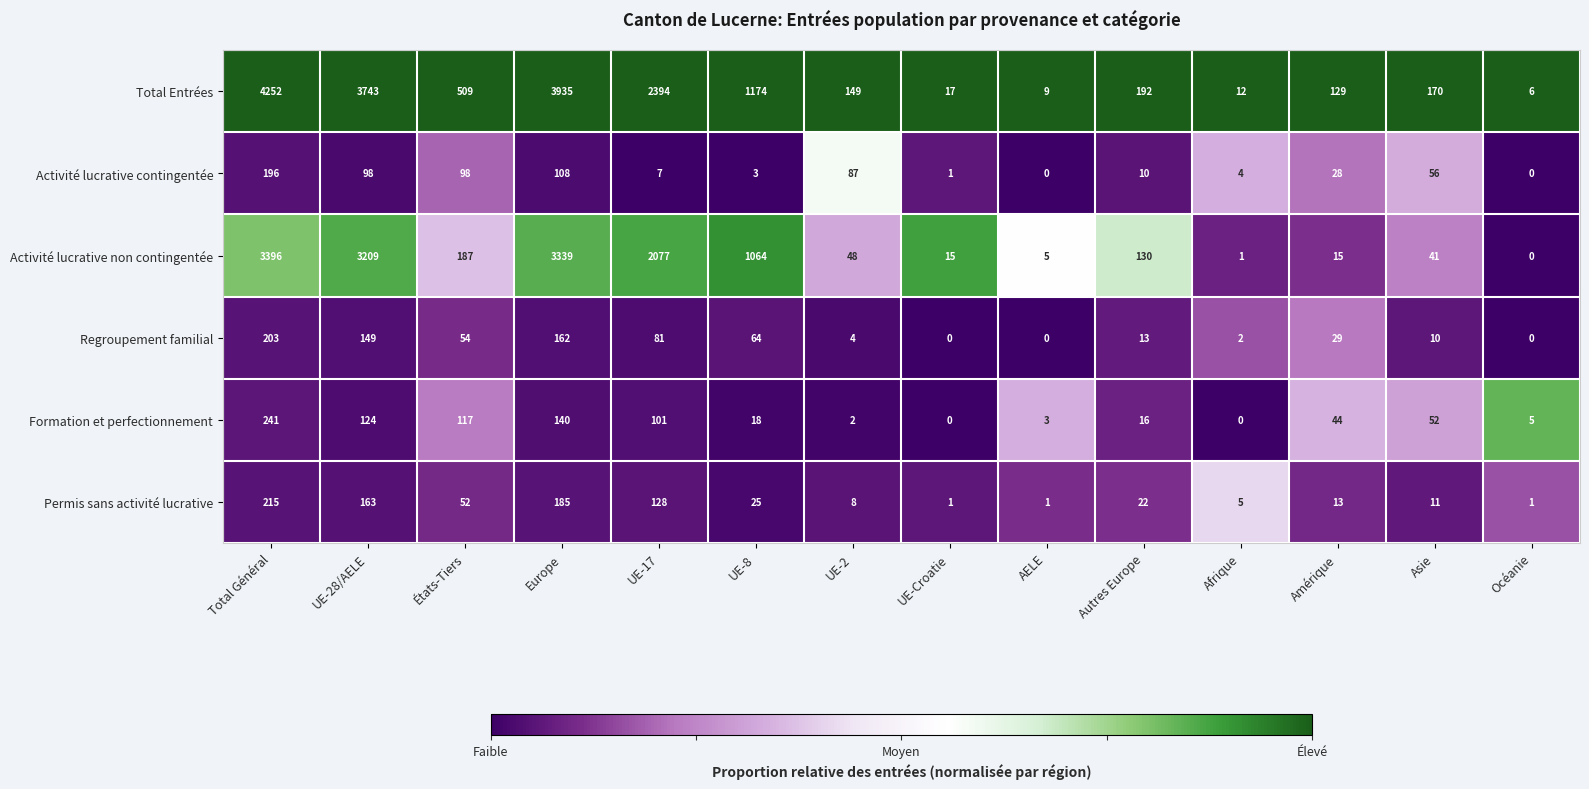

At which label does Formation et perfectionnement first exceed 44?

Total Général